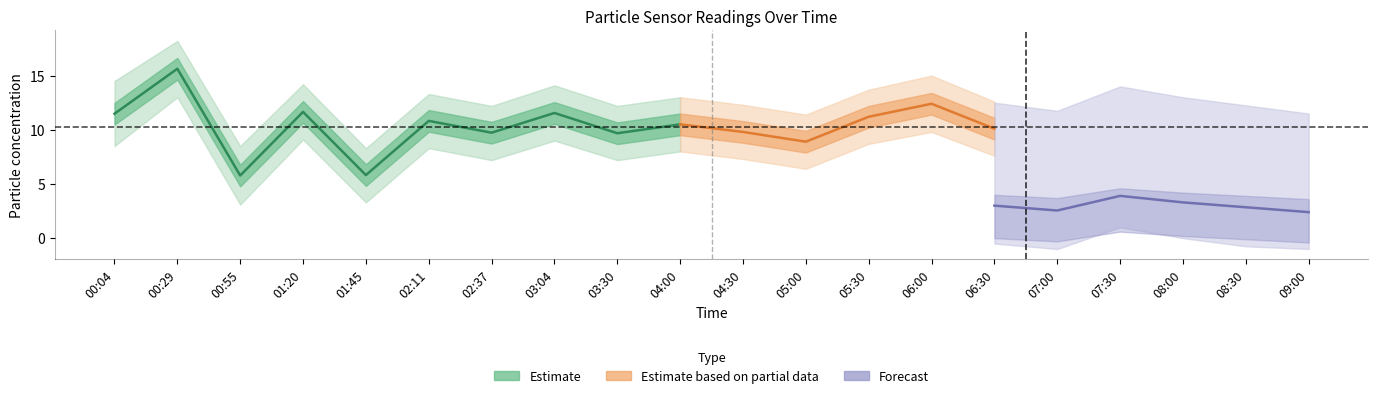

True or false: SDS_P1 and SDS_P2 cross at least once.

False